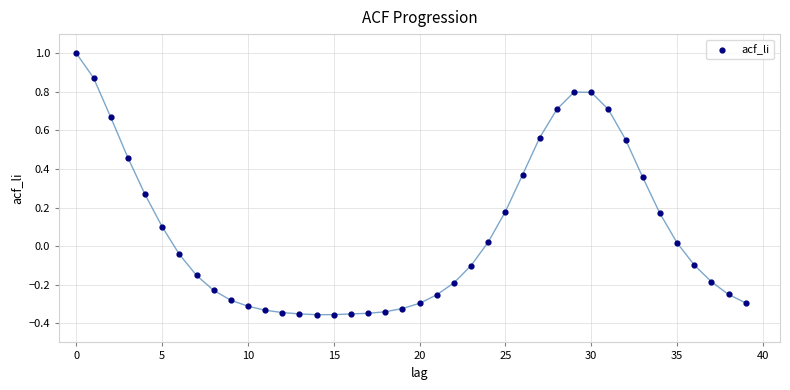

What is the range of Y values (max minus min)?

1.4